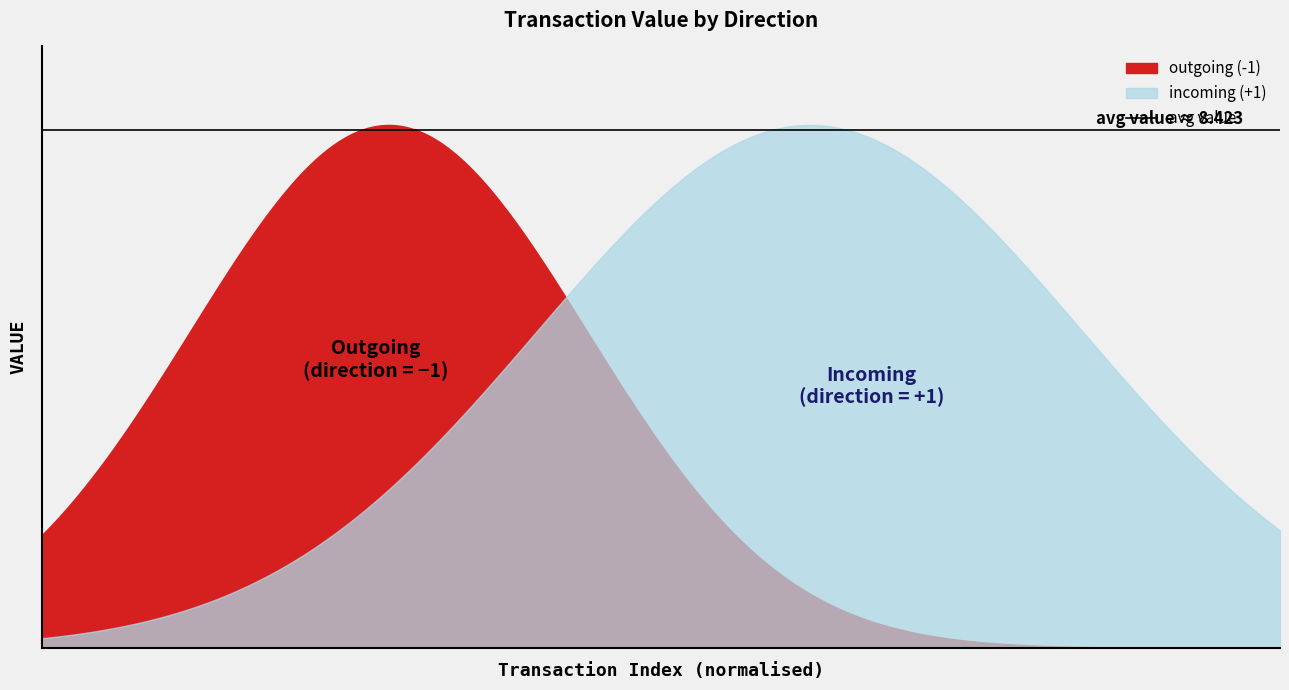

Is the value of direction +1 (io_index avg) at 1 greater than the value of direction -1 (io_index avg) at 0?

No